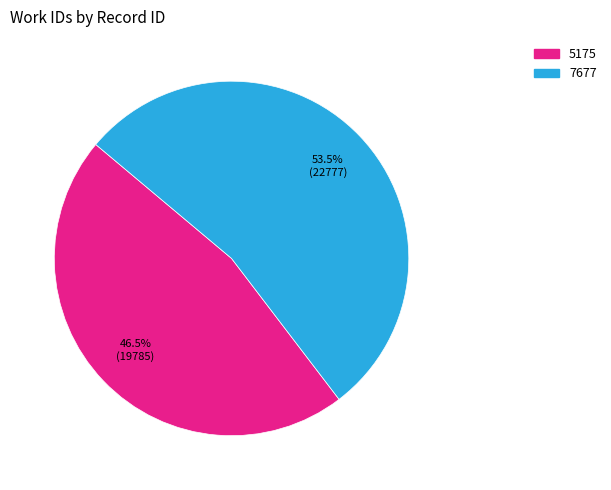

The 5175 slice represents 54% of the pie. True or false?

False